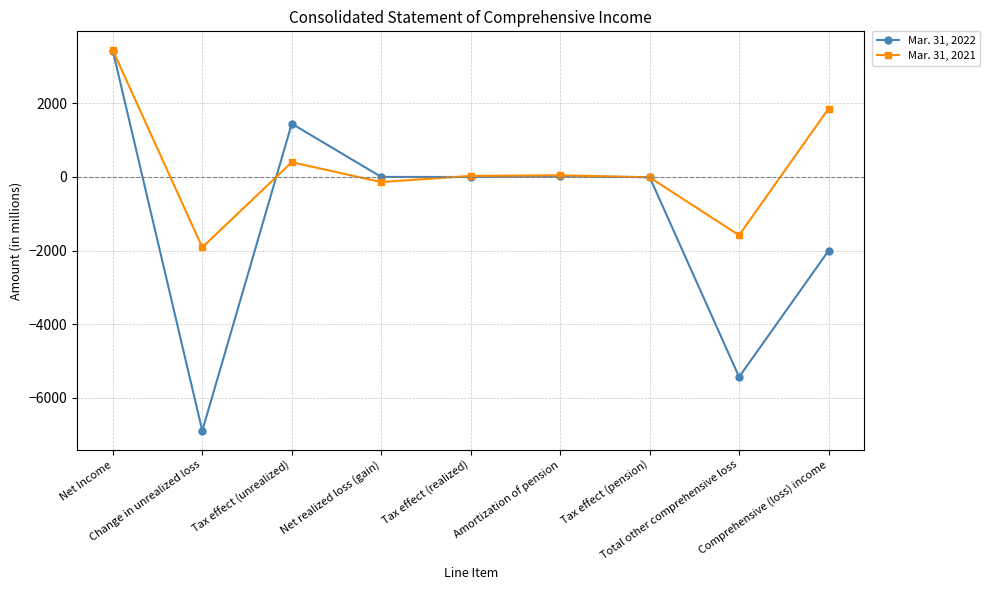

Which series changed the most between Change in unrealized loss and Total other comprehensive loss?

Mar. 31, 2022